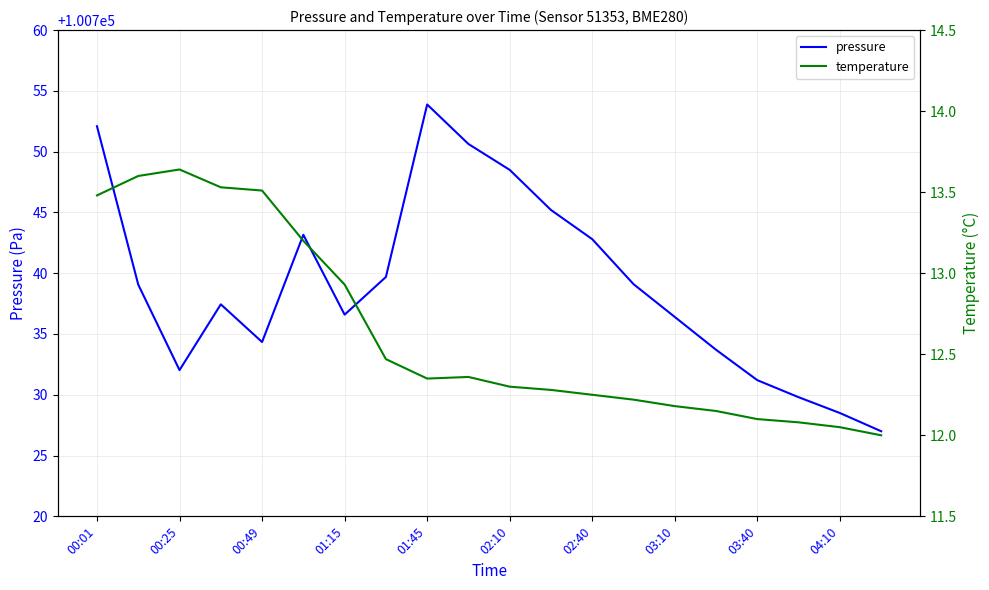

How many values in the pressure series exceed 100739?

10